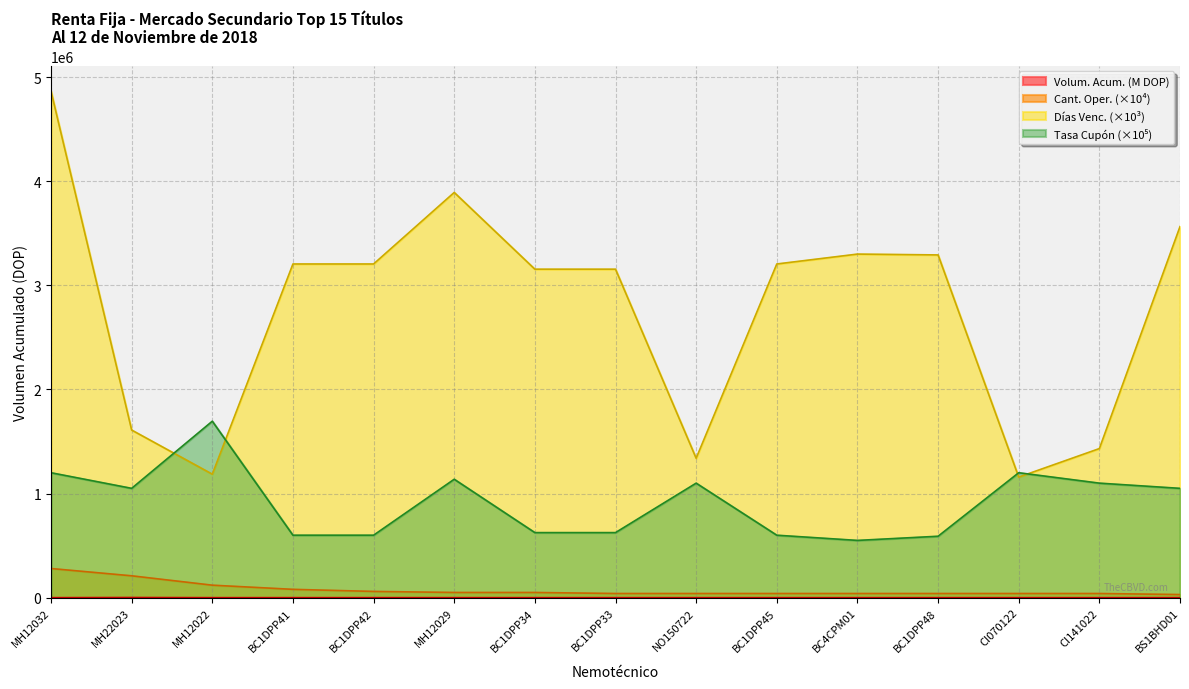

Which series has the largest total across all categories?

Días Venc. (×10³)